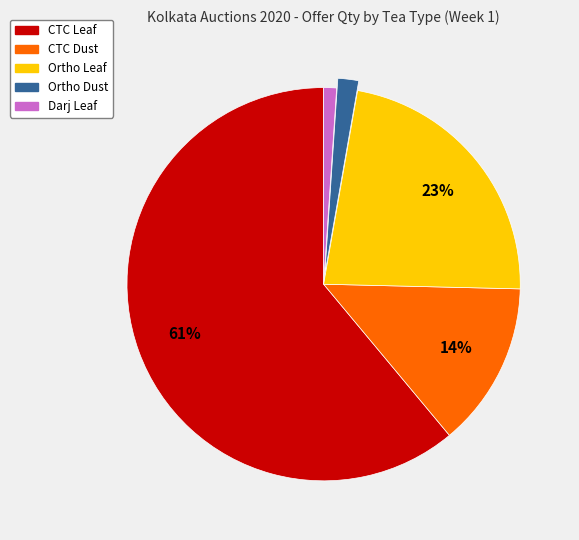

Is it true that Ortho Dust is 2% of the pie?

True